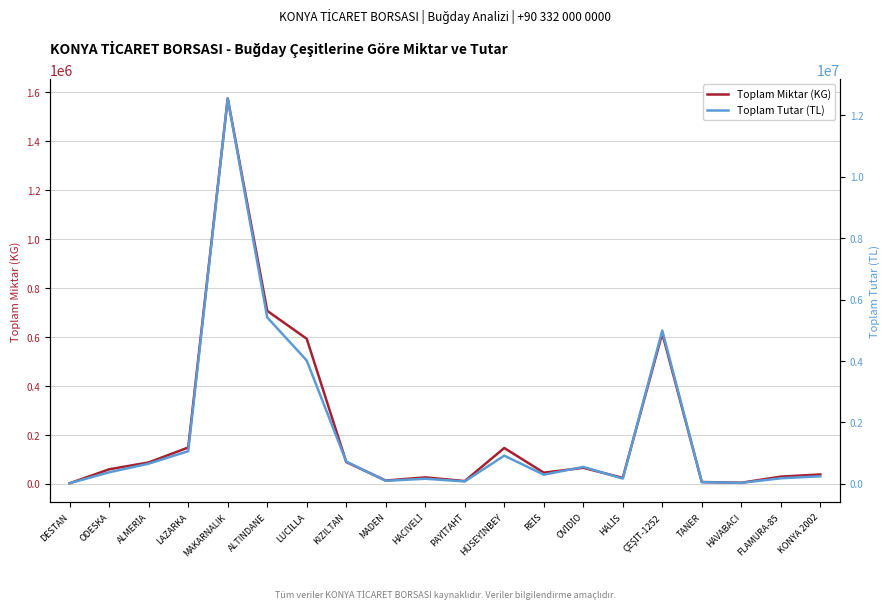

True or false: Toplam Miktar (KG) has more than 2 points higher than both neighbors.

True